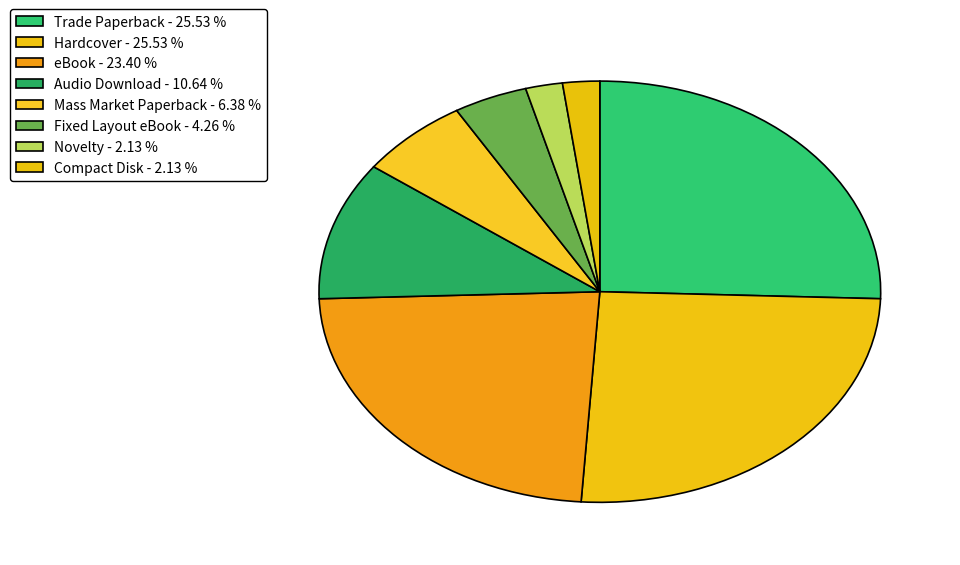

How many slices are in this pie chart?

8